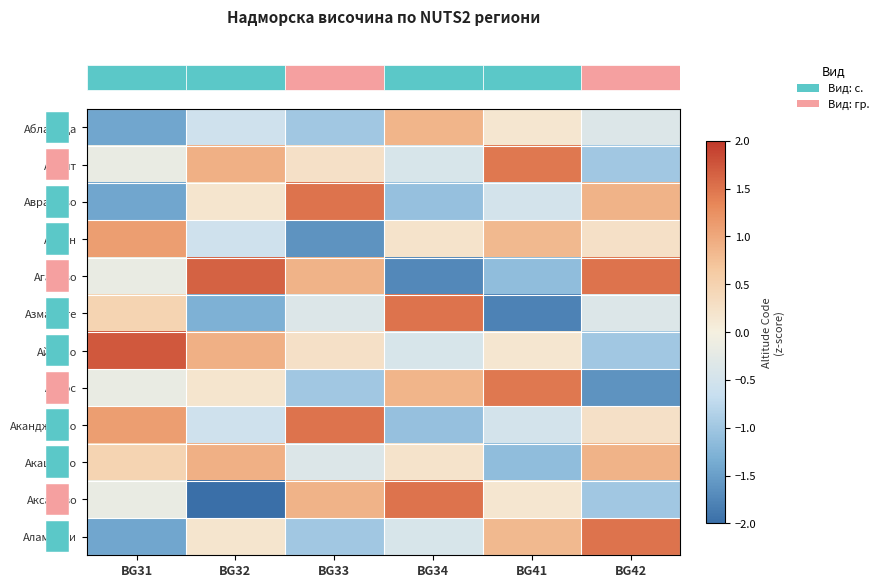

At which category does the chart reach its peak across all series?

BG31